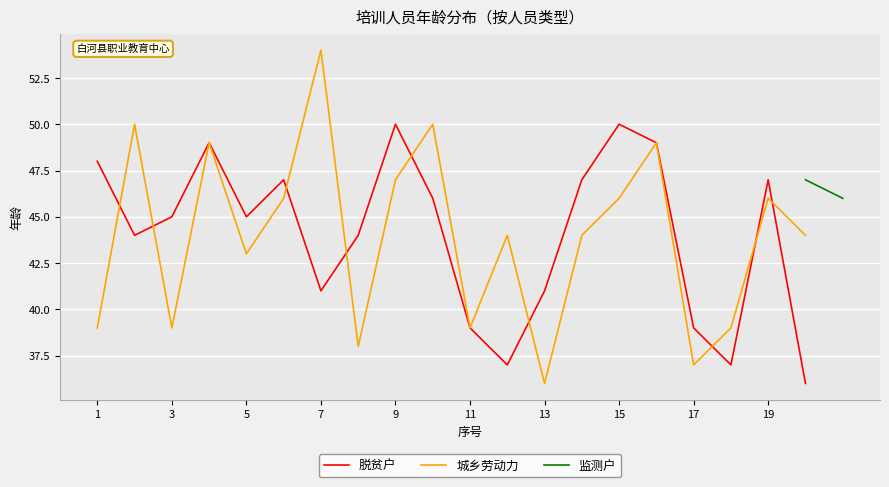

True or false: 城乡劳动力 has a value of 66 at 9.

False